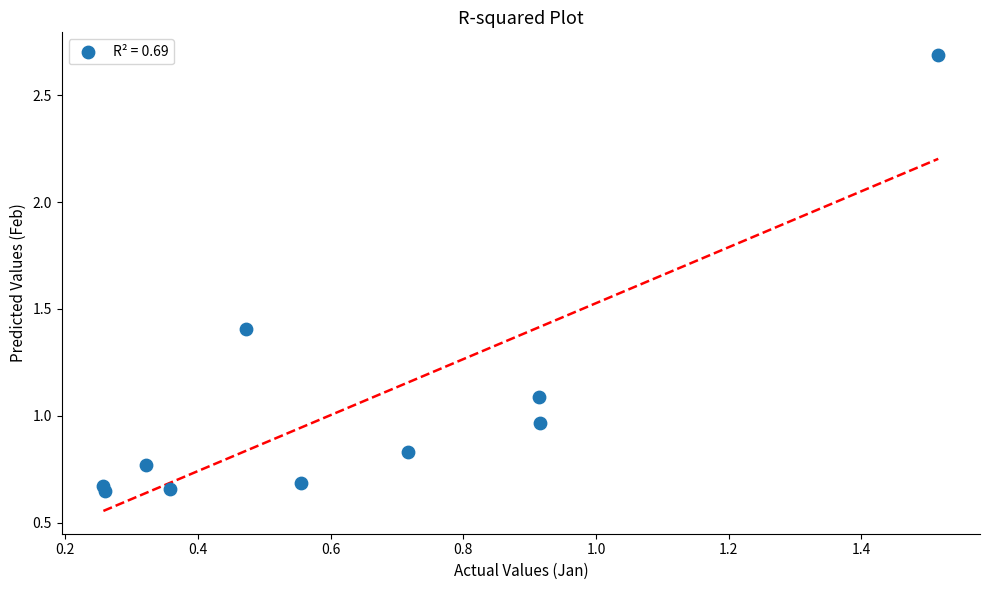

What is the range of X values (max minus min)?

1.3